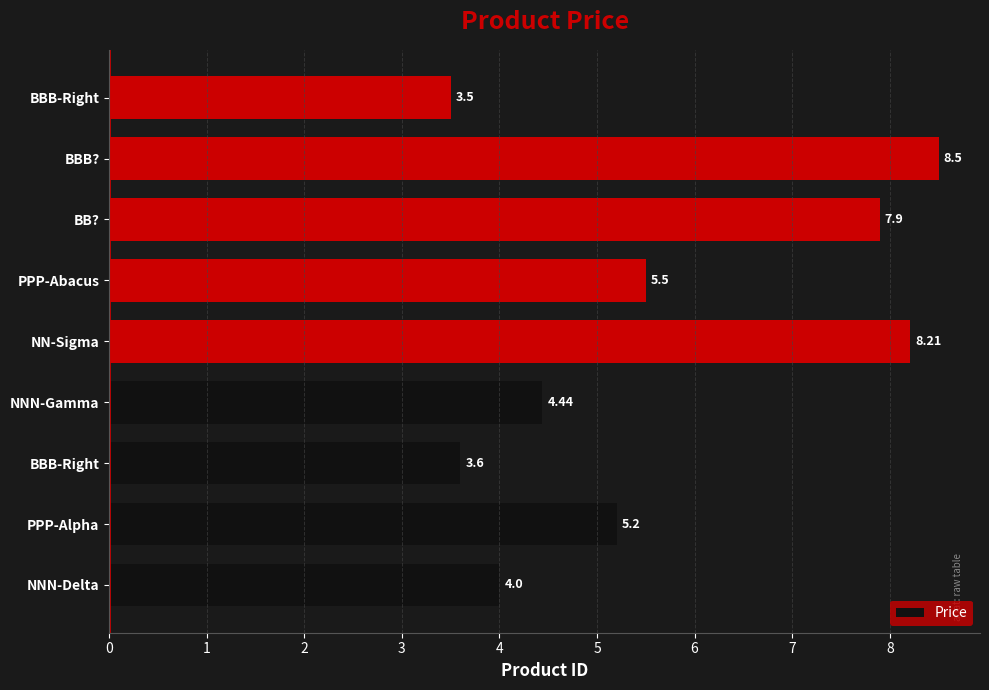

Which label corresponds to the largest value in the chart?

BBB?